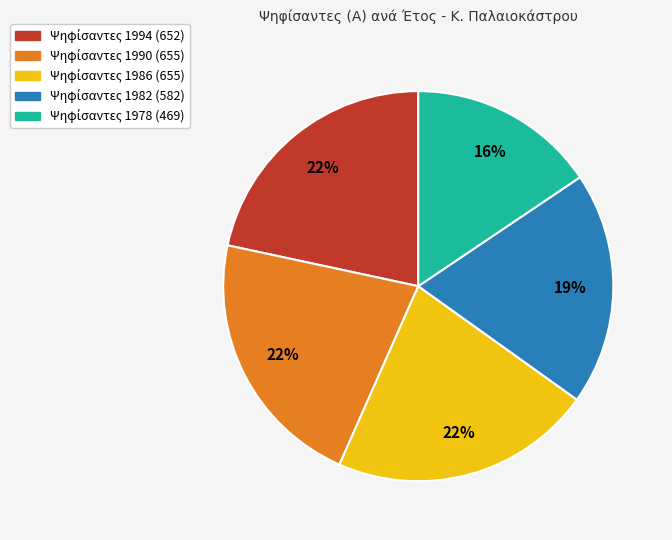

To the nearest percent, what is the difference between the largest and smallest slice percentages?

6%